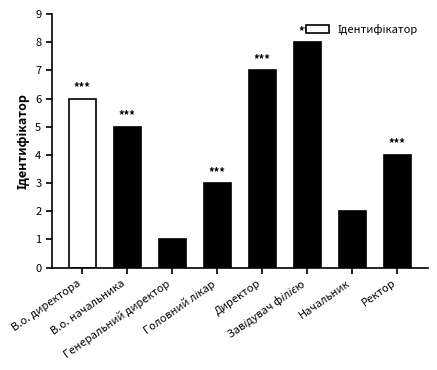

Between В.о. директора and Начальник, which is larger?

В.о. директора